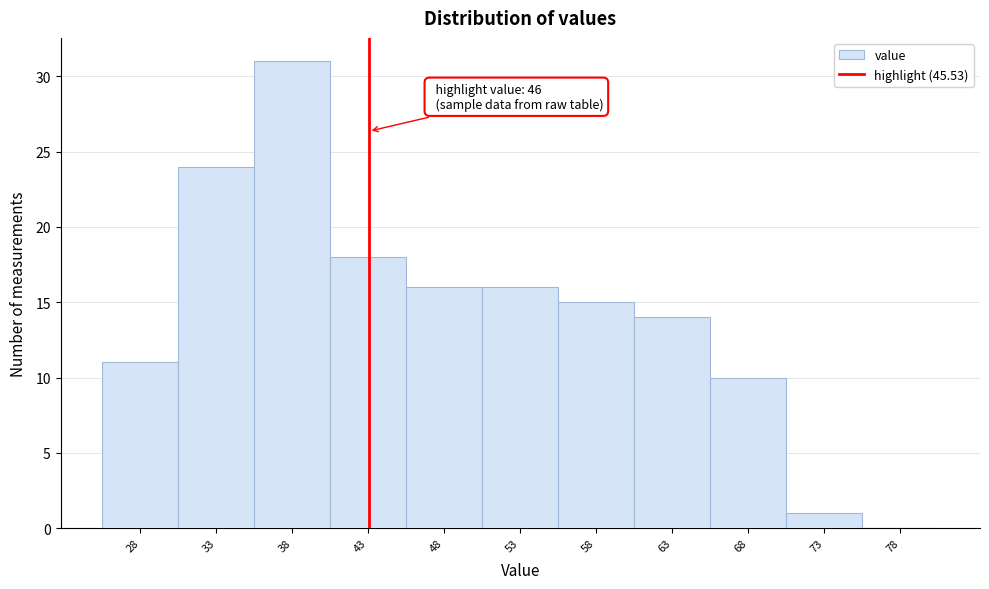

Reading left to right, what are all the values shown in this chart?

28=11	33=24	38=31	43=18	48=16	53=16	58=15	63=14	68=10	73=1	78=0